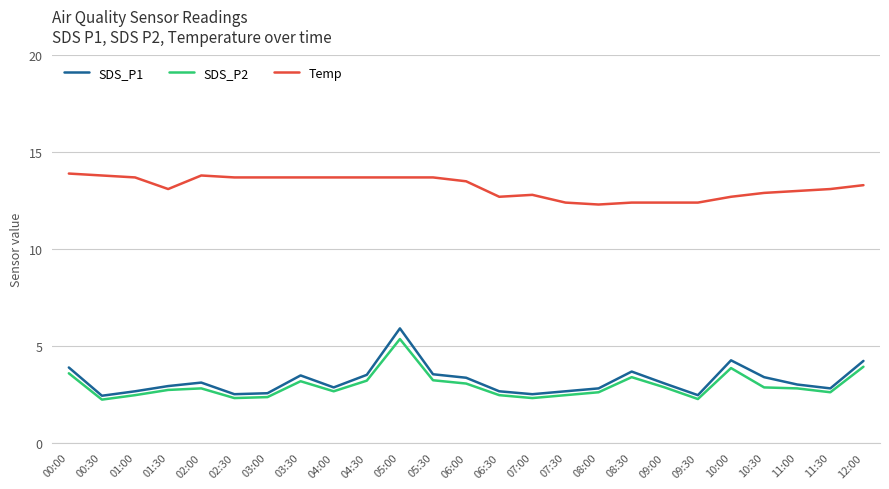

Is the value of Temp at 02:00 greater than the value of SDS_P2 at 05:30?

Yes